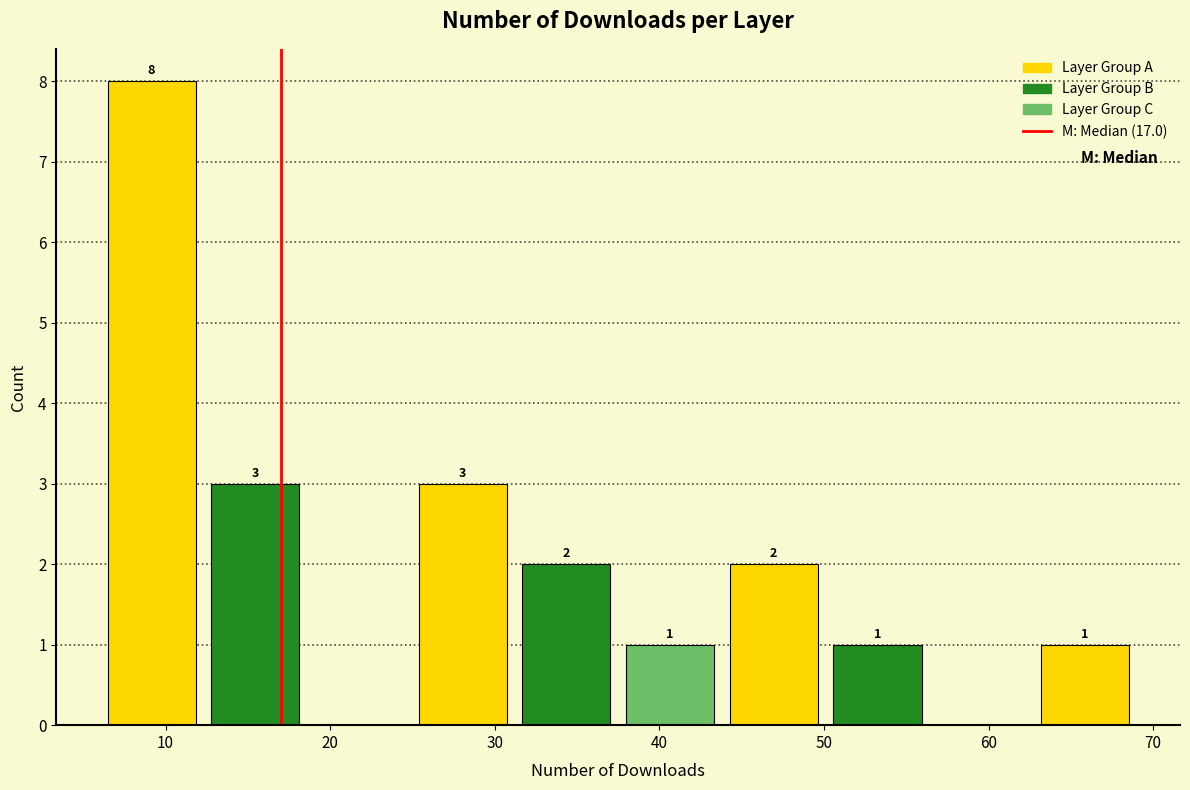

Over which range of the x-axis is the bar tallest?

6.0 to 12.3